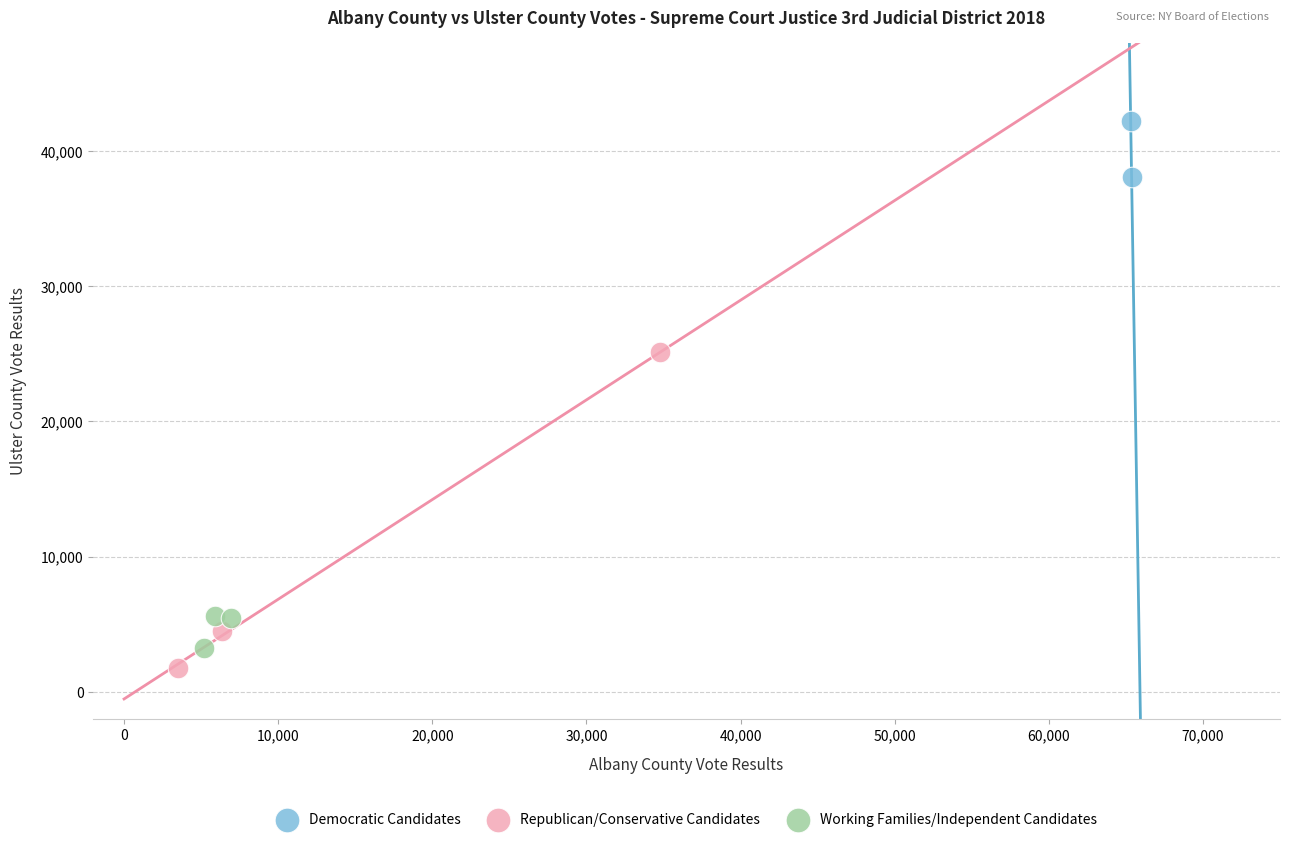

Which series contains the highest Y value?

Democratic Candidates